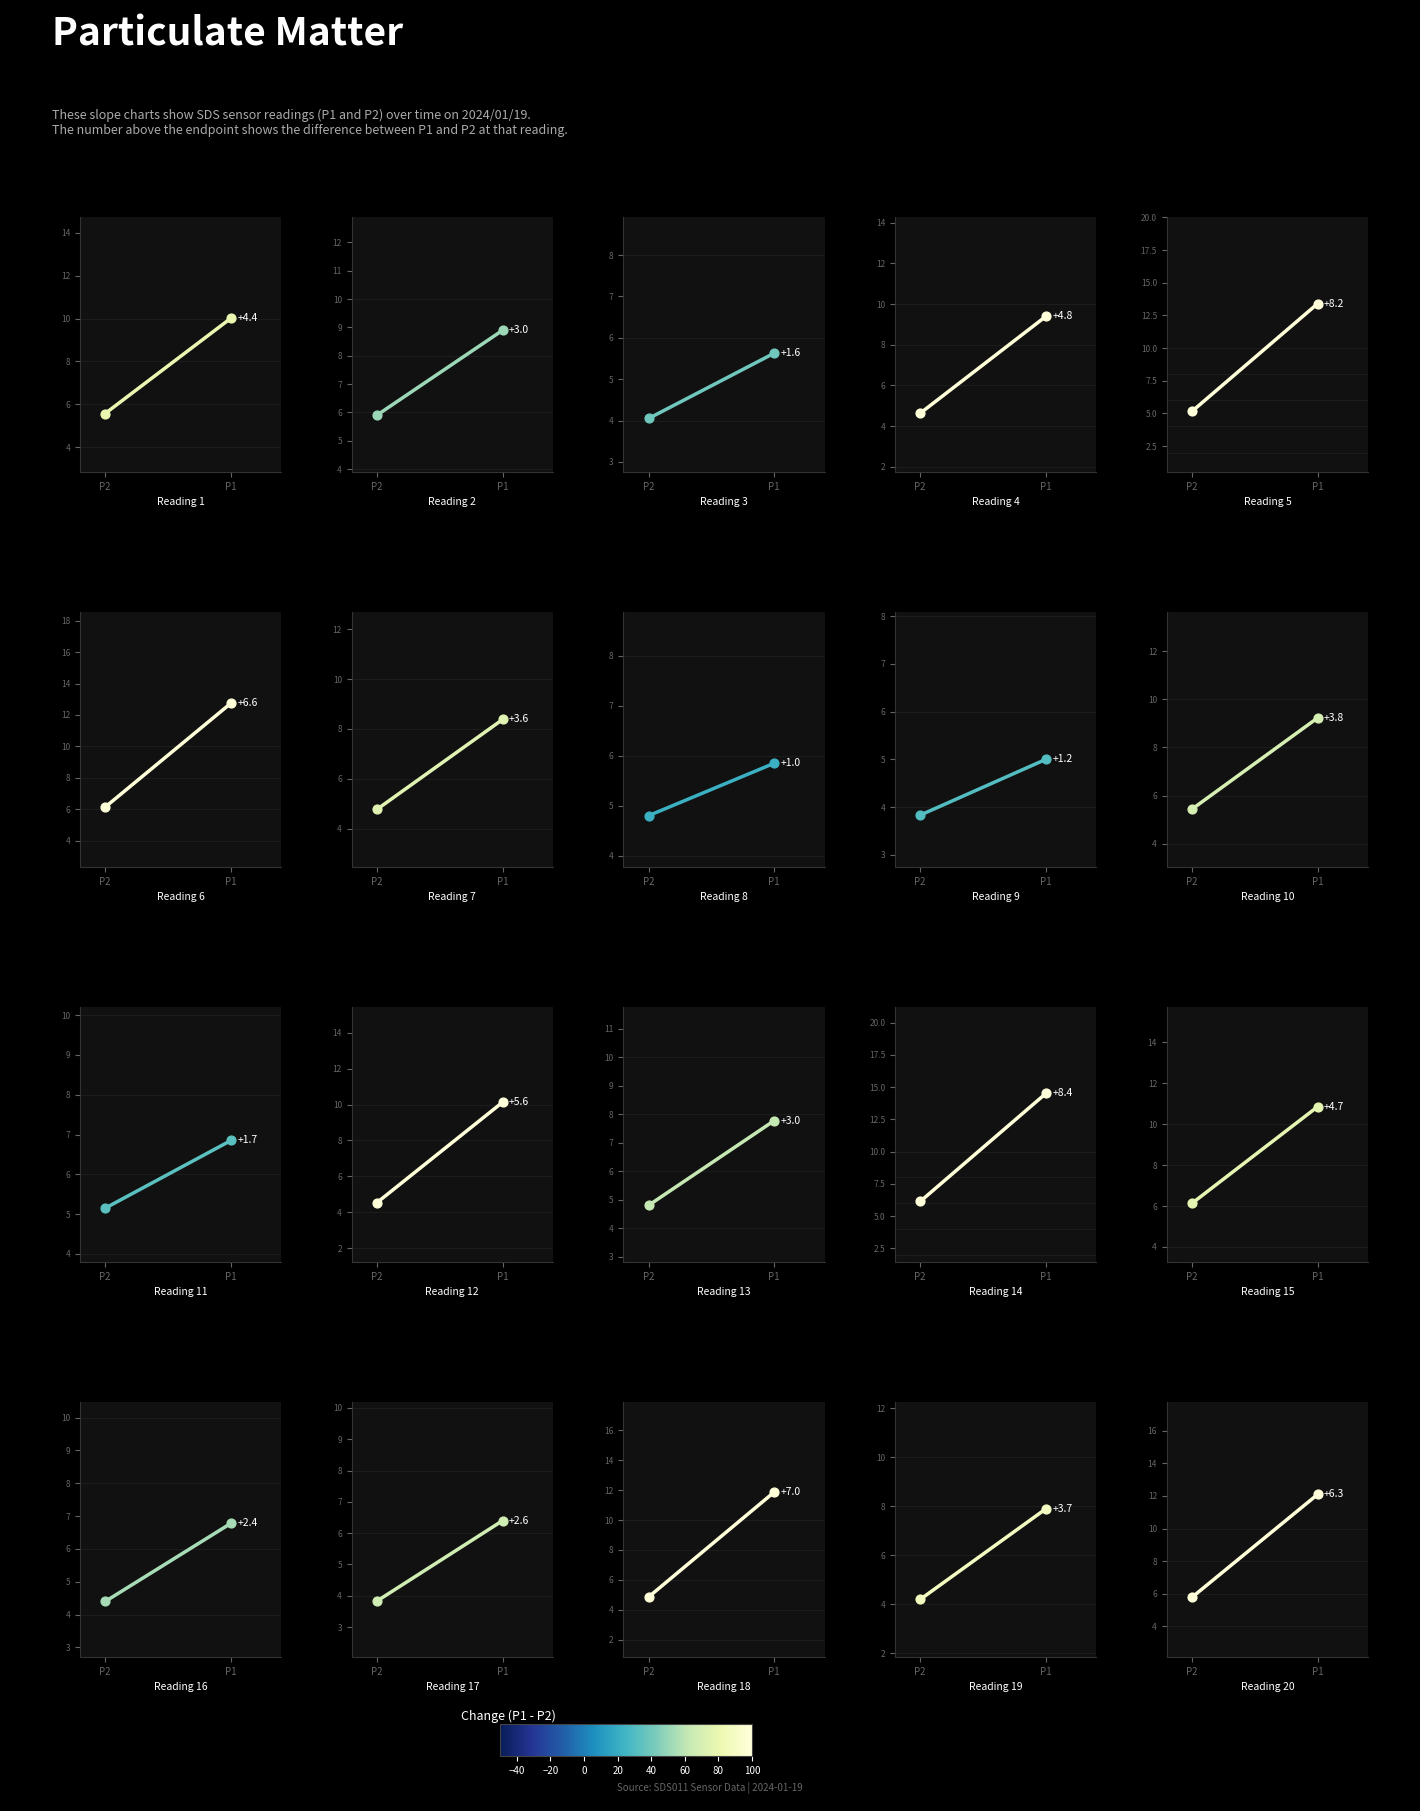

What is the change in value from P2 to P1?

+6.3